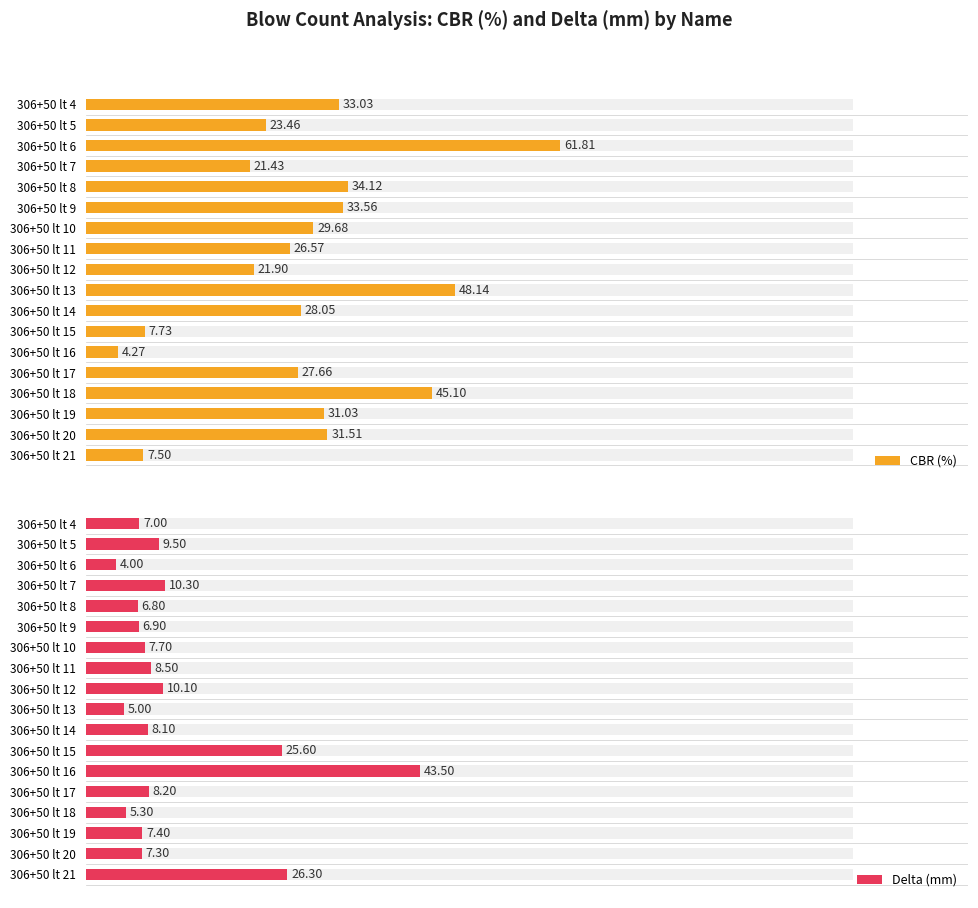

How many groups of bars are there?

18